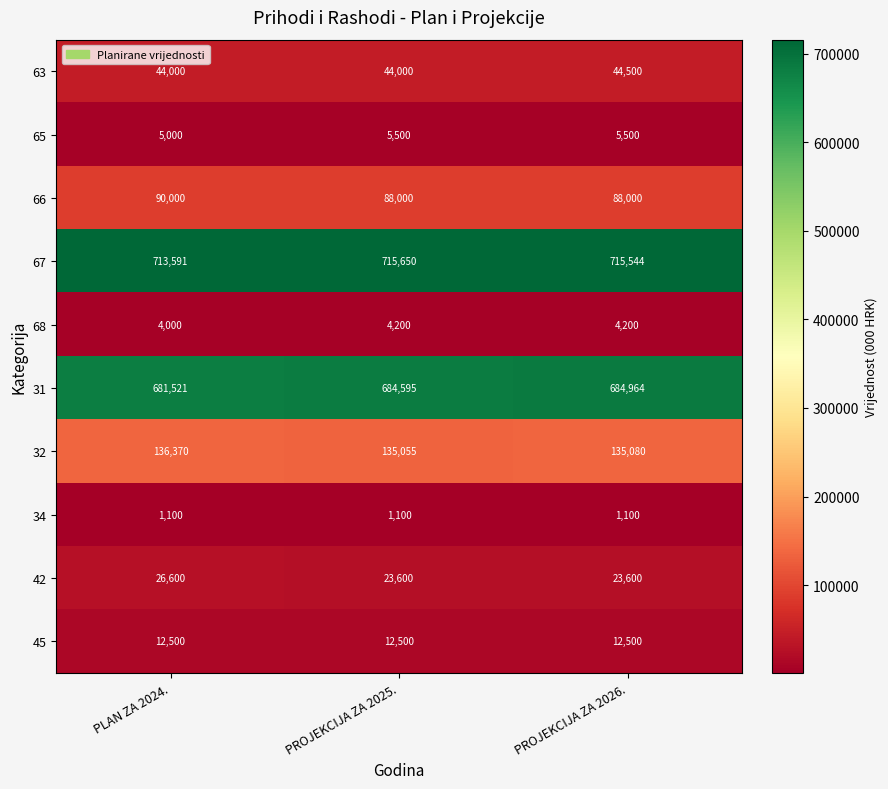

What is the sum of all 68 values?

12400